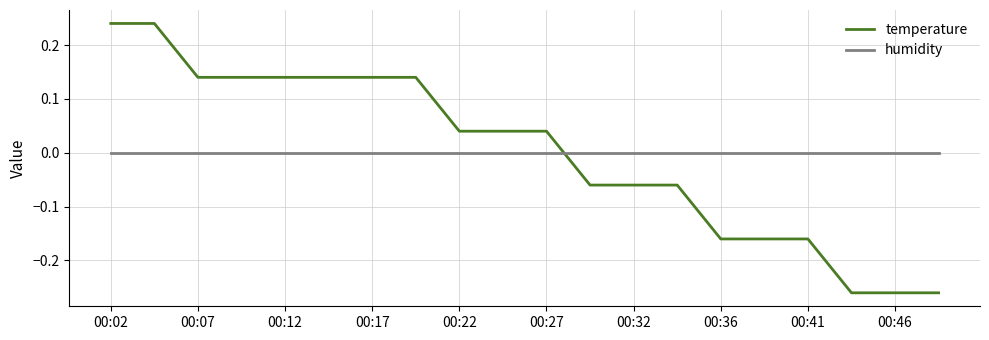

Which series has the largest range (max minus min)?

temperature